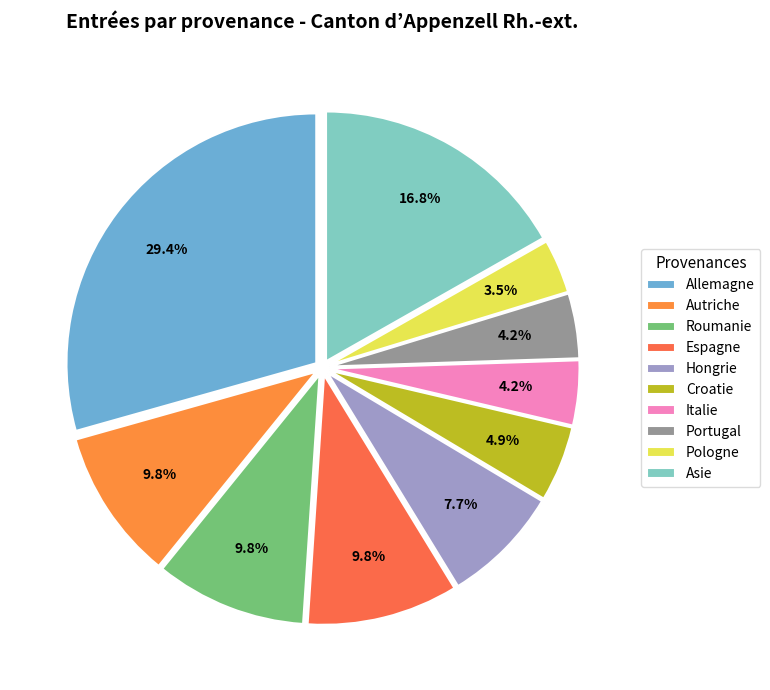

True or false: Autriche accounts for 1% of the total.

False